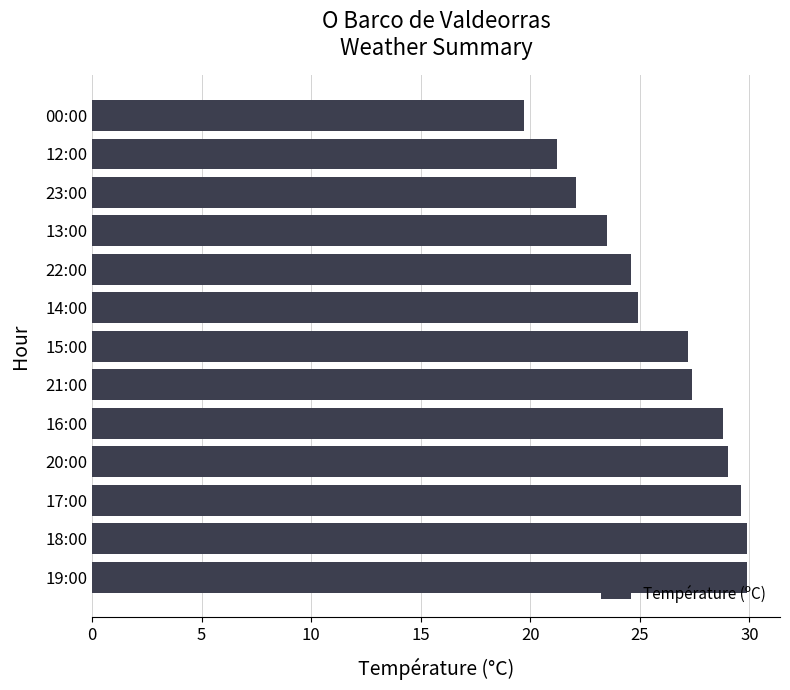

Reading bottom to top, extract all data points from this chart.

29.9	29.9	29.6	29.0	28.8	27.4	27.2	24.9	24.6	23.5	22.1	21.2	19.7